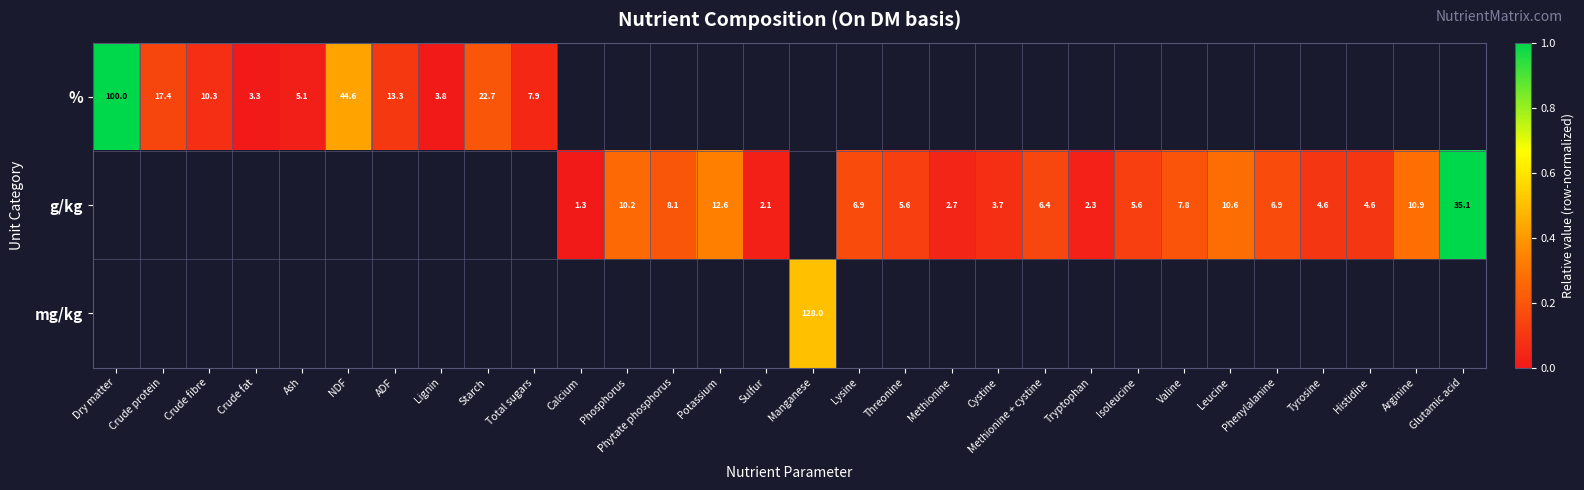

The % series shows 22.7 at Starch. True or false?

True